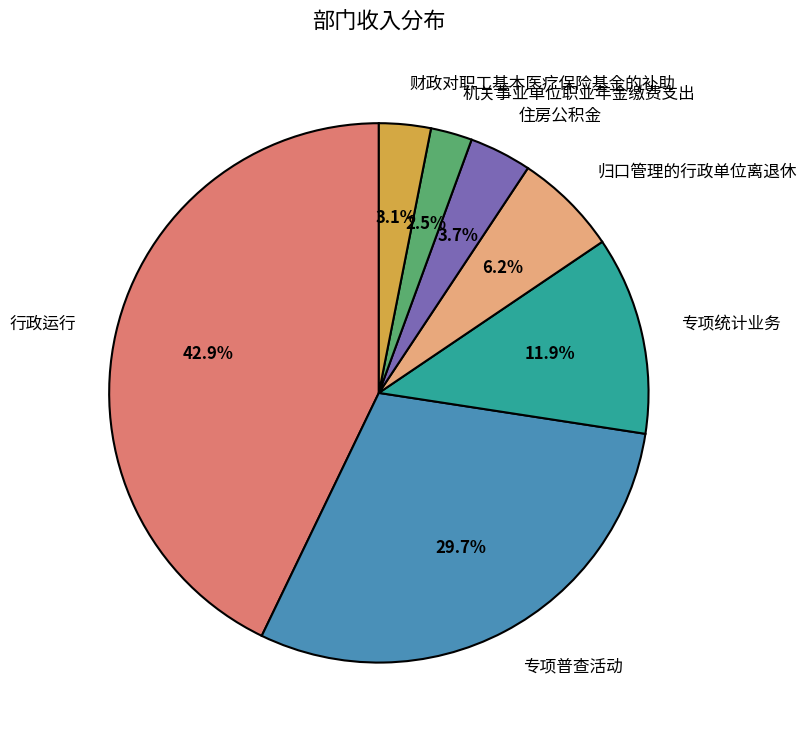

What percentage do 财政对职工基本医疗保险基金的补助 and 住房公积金 together represent?

6.8%